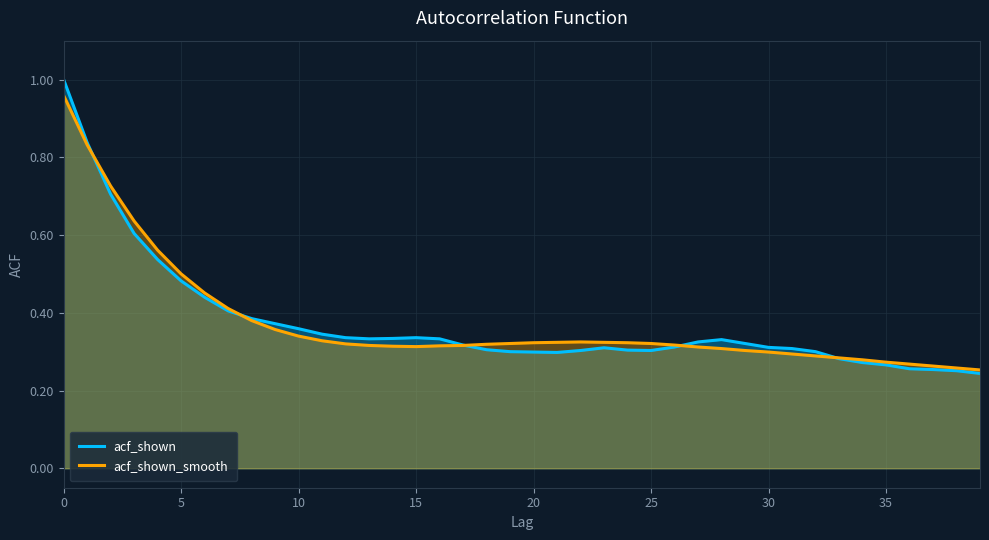

What is the total value across all series at 10?

1.4